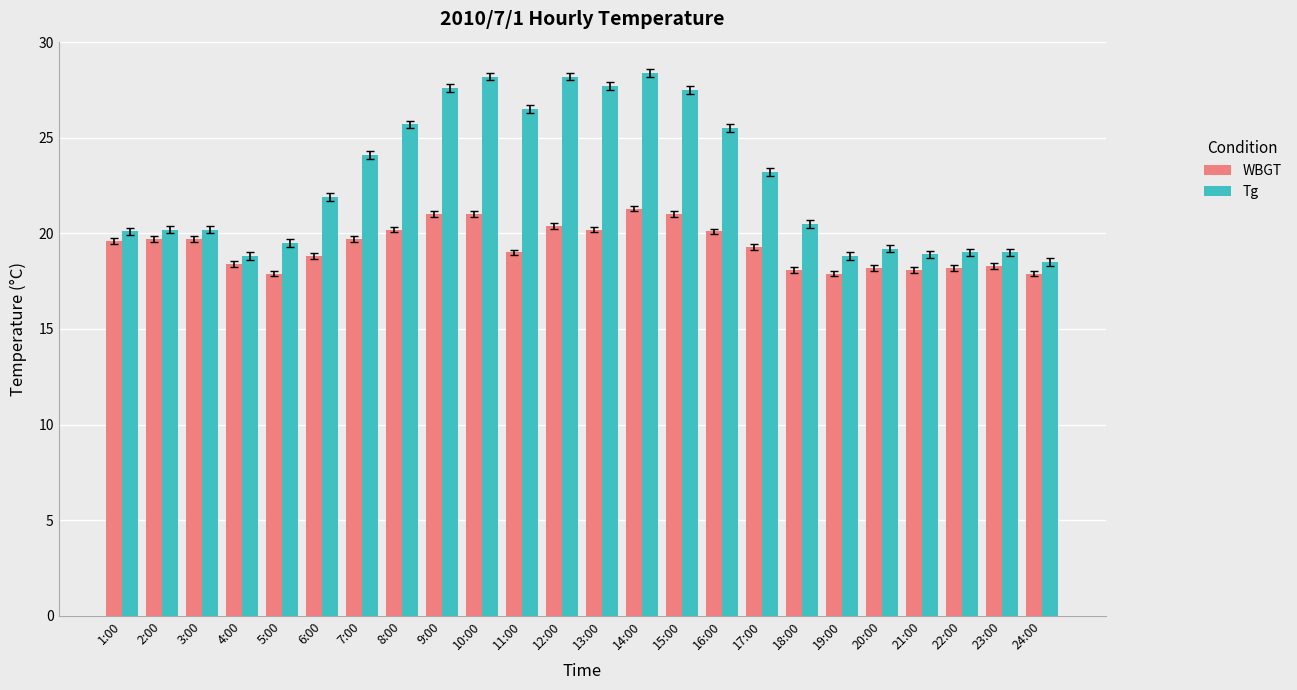

What is the value of the Tg bar at the 1st from the left?

20.1